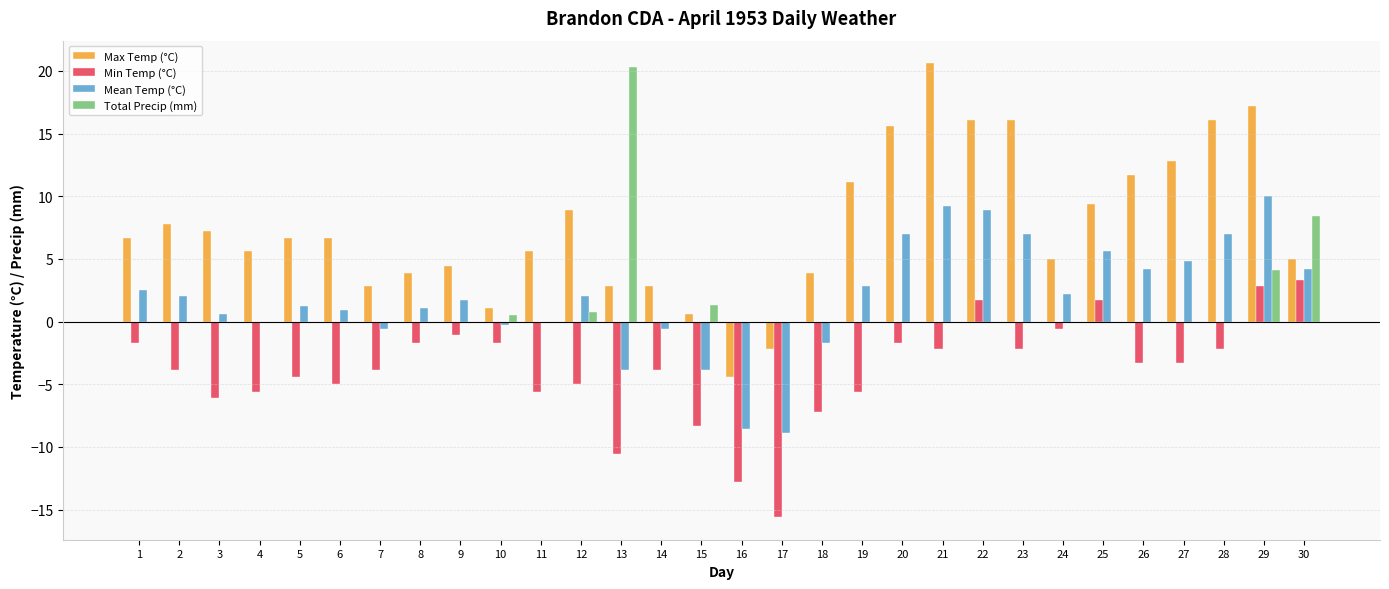

At which category is the sum across all series the highest?

29